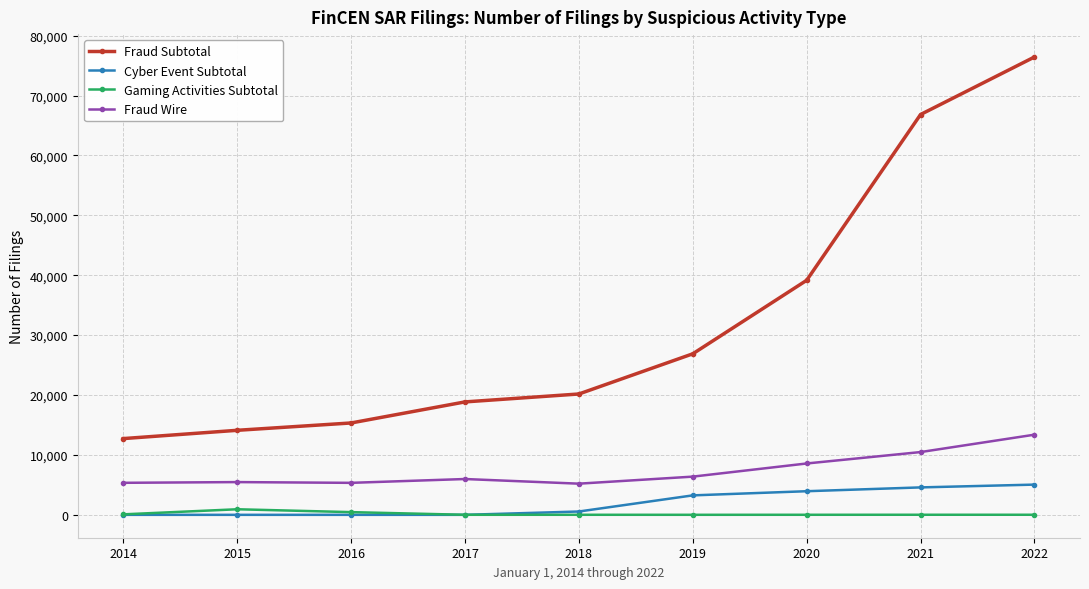

True or false: Fraud Subtotal and Fraud Wire intersect in this chart.

False